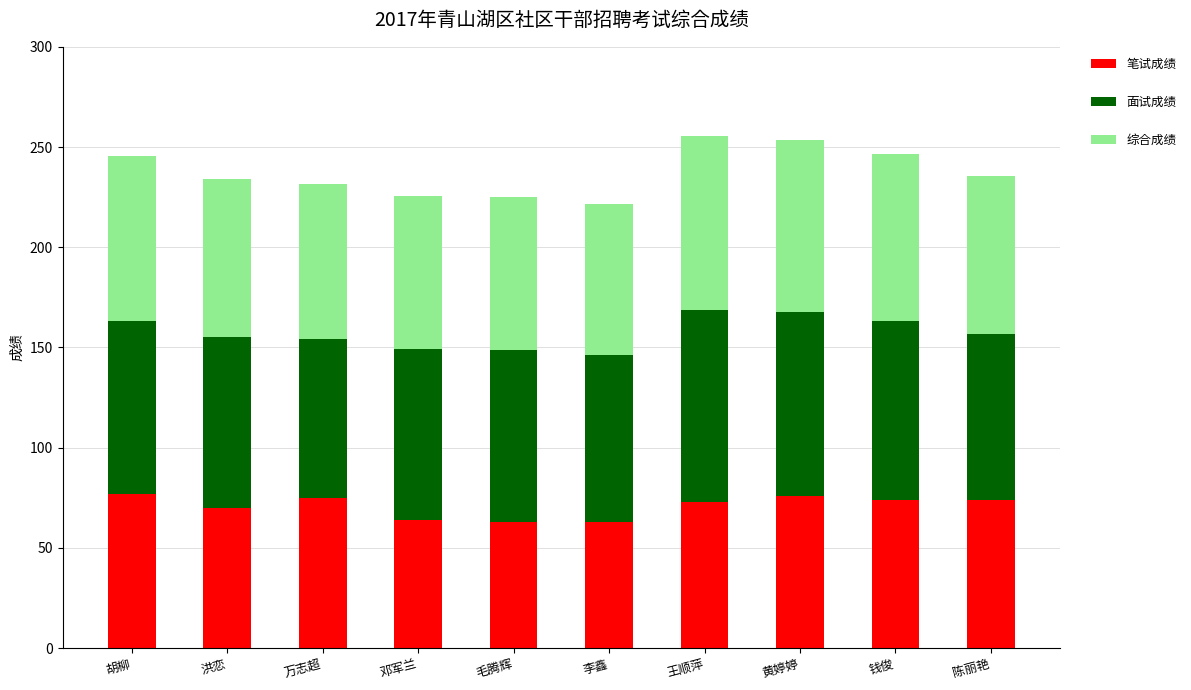

What is the sum of the 笔试成绩 values at 毛腾辉 and 万志超?

138.0